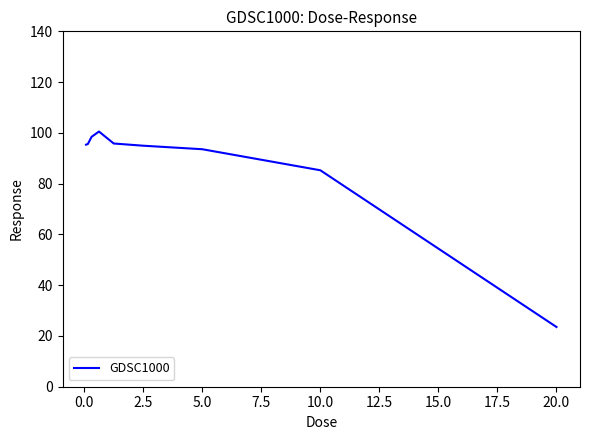

What is the greatest value displayed?

100.5